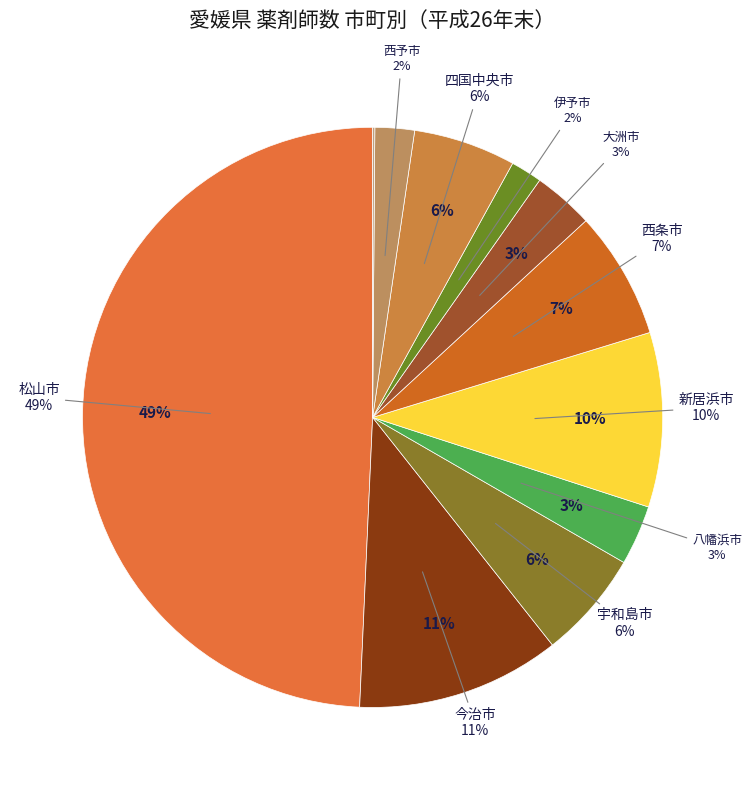

What portion of the pie excludes 西条市?

92.9%